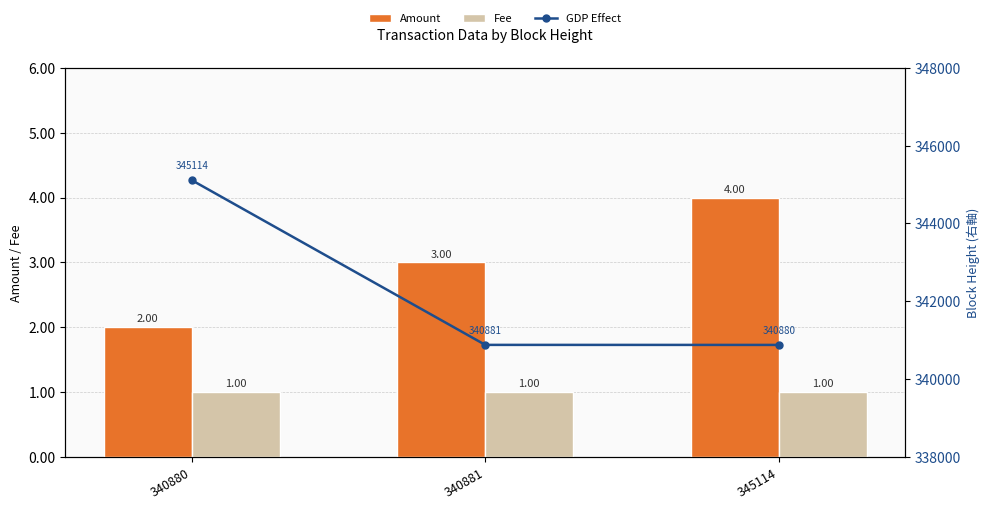

What is the difference between the Amount values at 340881 and 340880?

1.0